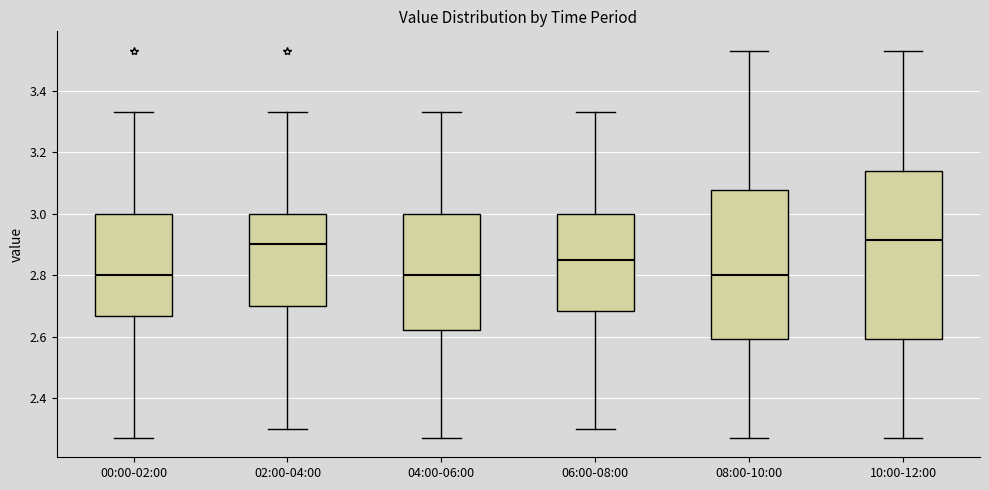

Which box is the tallest, from its lower edge to its upper edge?

10:00-12:00